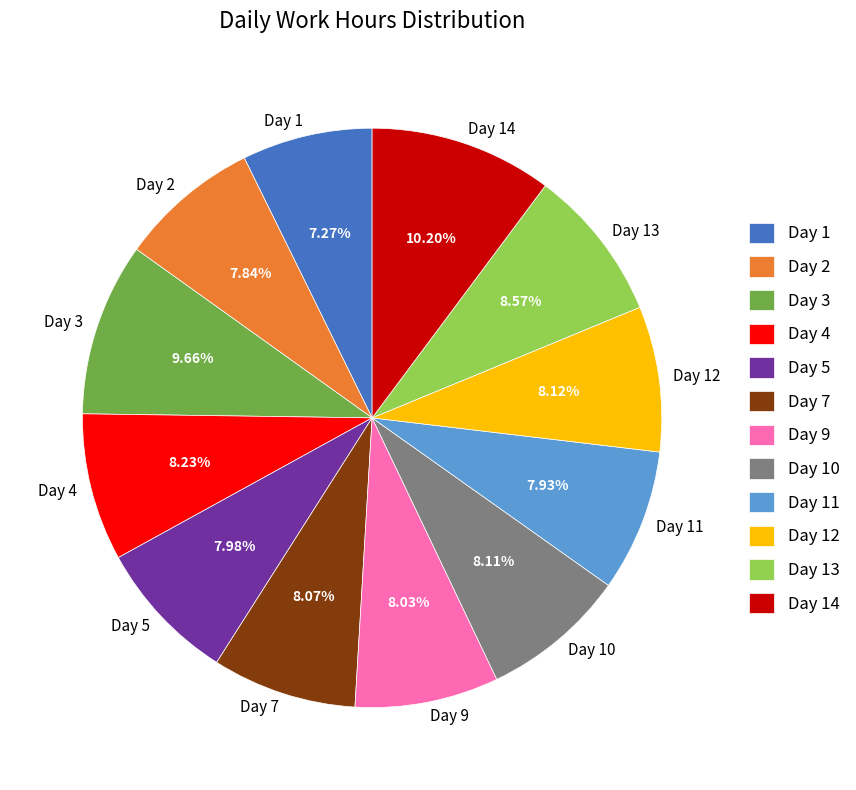

How much of the chart is everything except Day 13?

91.4%